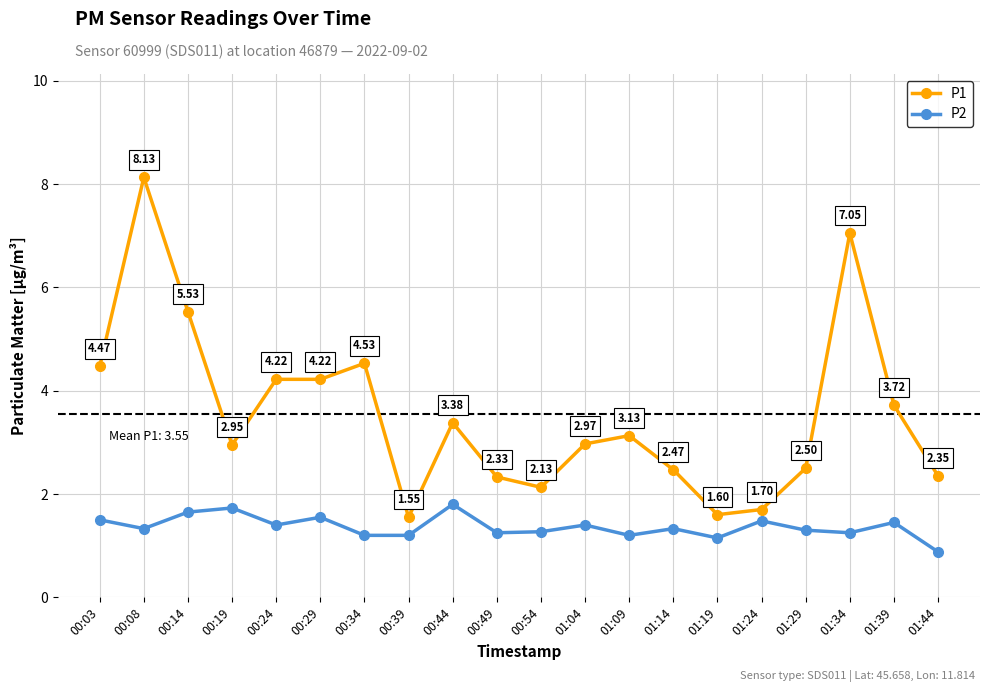

What is the lowest value of the P1 series?

1.6